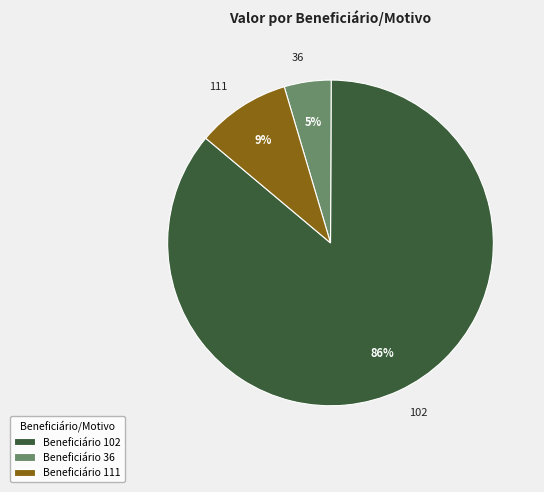

The 102 slice represents 78% of the pie. True or false?

False